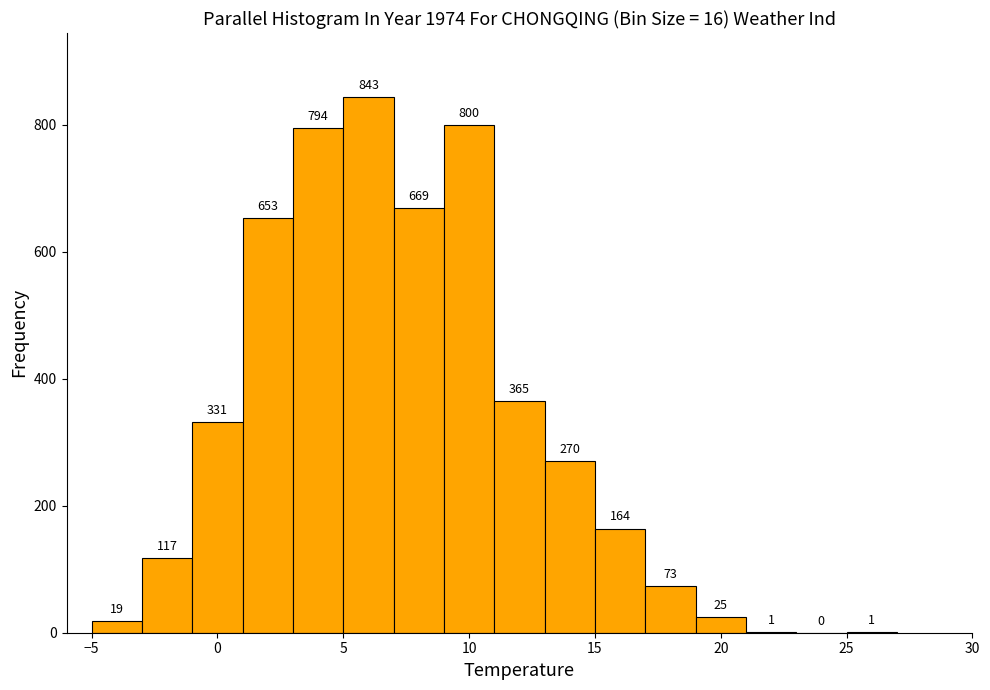

What is the height of the bar covering 13 to 15 on the x-axis?

270